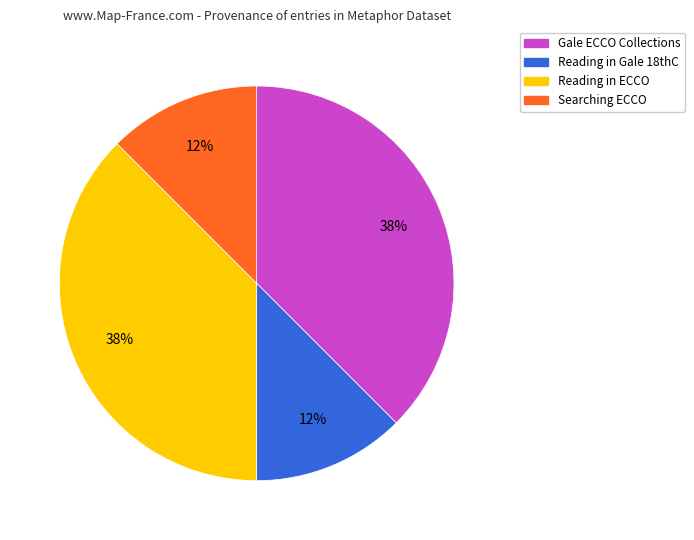

Does any single category account for the majority?

No